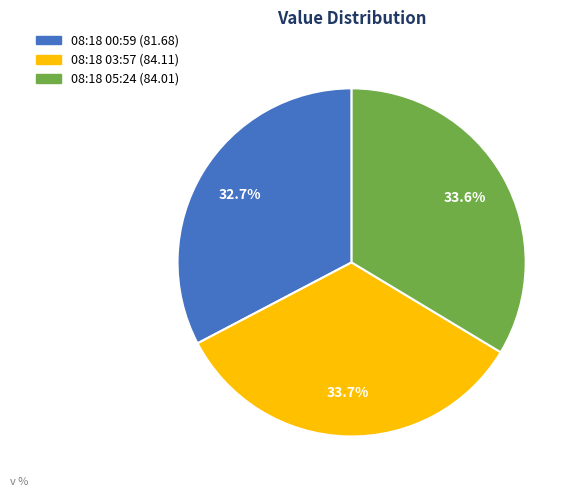

To the nearest percent, what is the average slice percentage?

33%